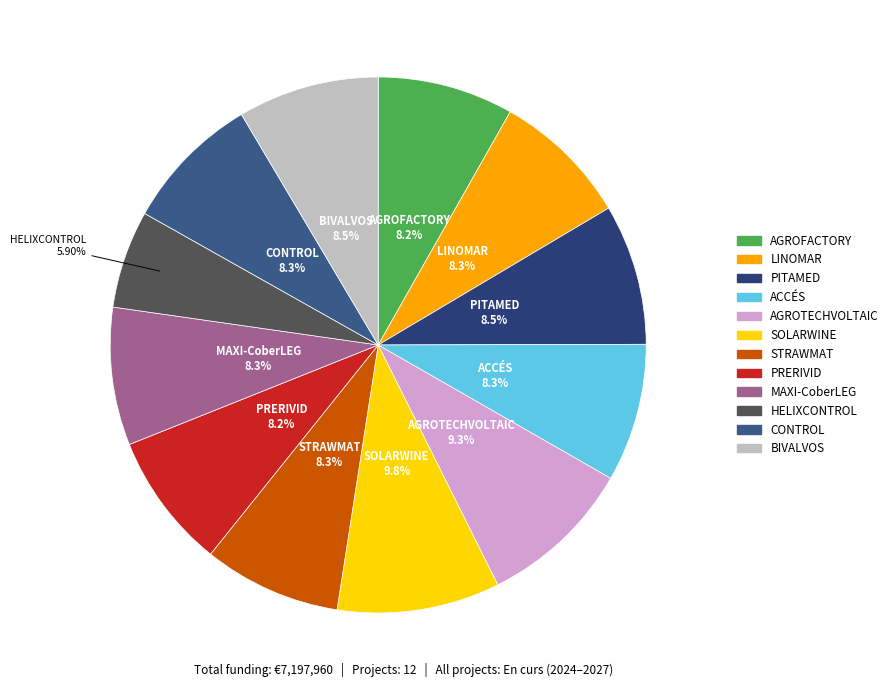

Is the sum of LINOMAR and PRERIVID greater than half?

No